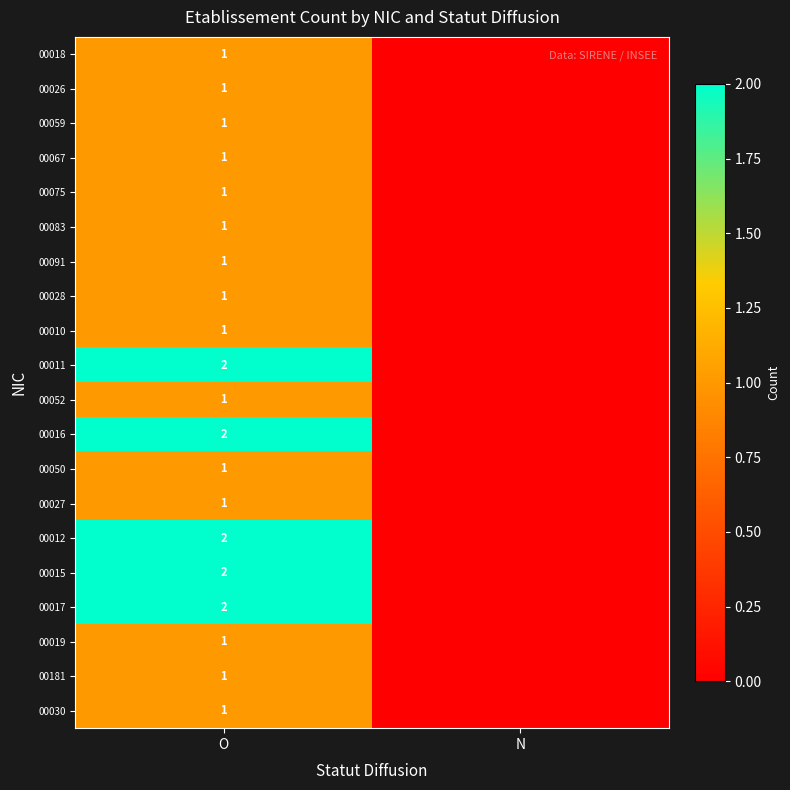

The value of 00059 at O is 2. True or false?

False